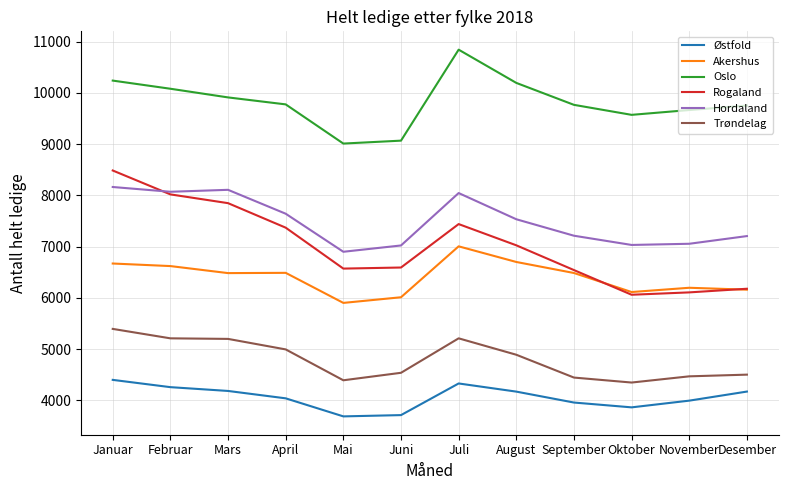

What is the total value across all series at Juli?

42876